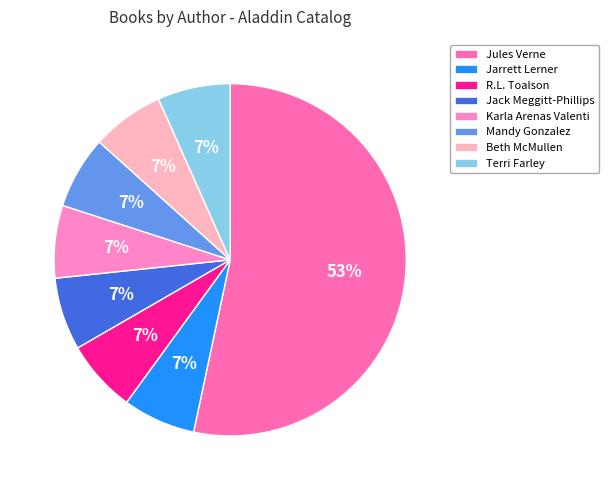

How many segments does this pie chart have?

8